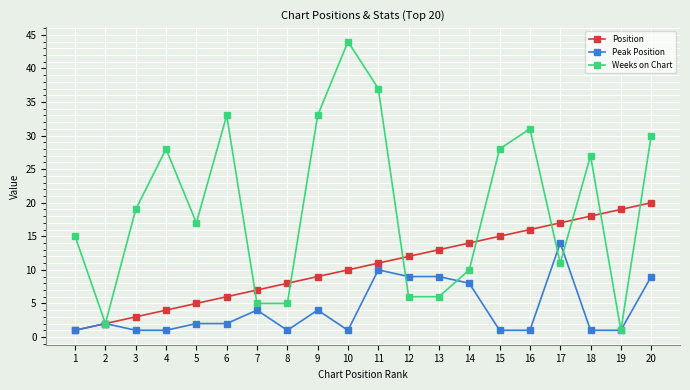

At which label does Weeks on Chart reach its minimum?

19